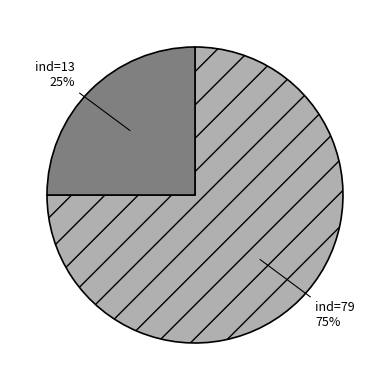

Does any single category account for the majority?

Yes